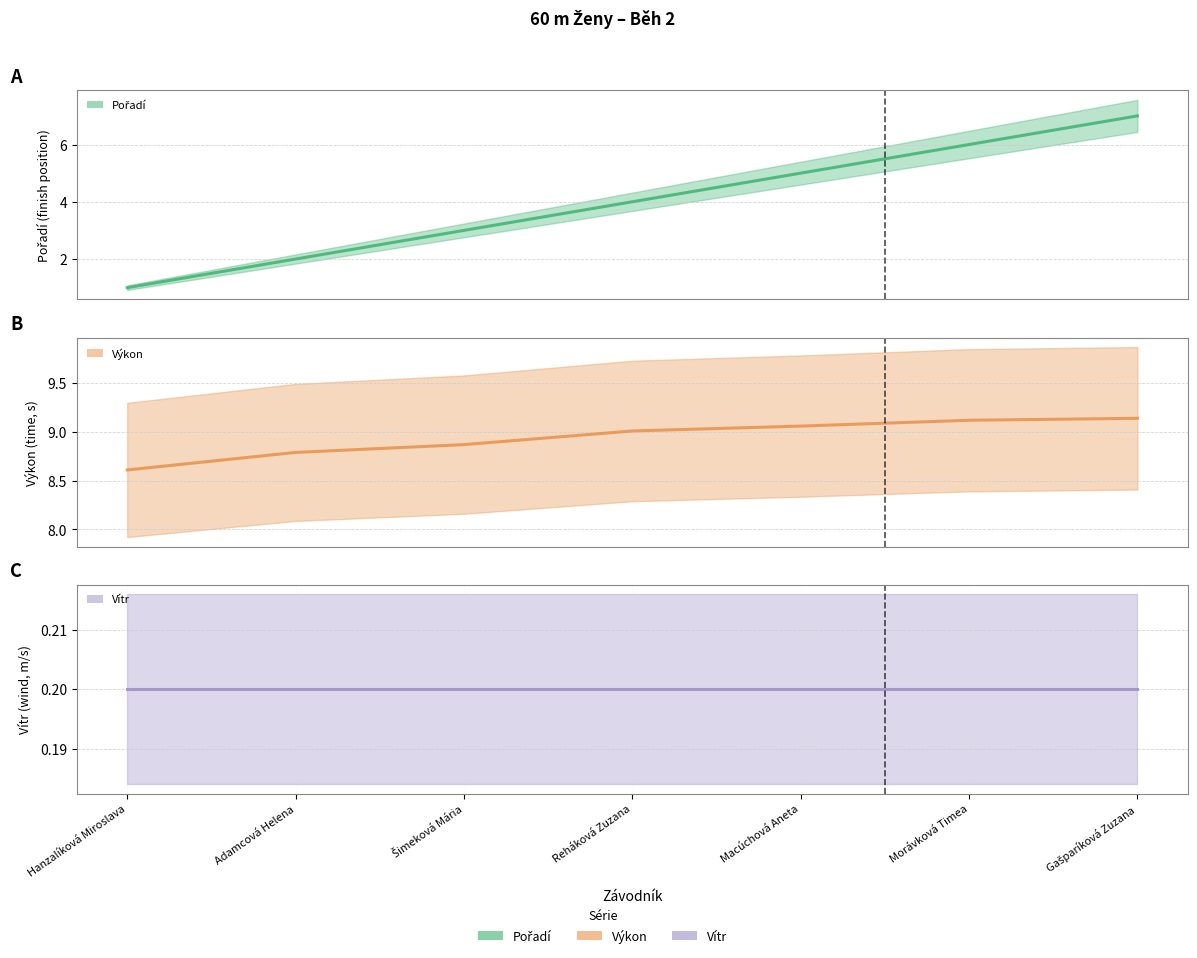

How many values in the Výkon series are below 9?

3